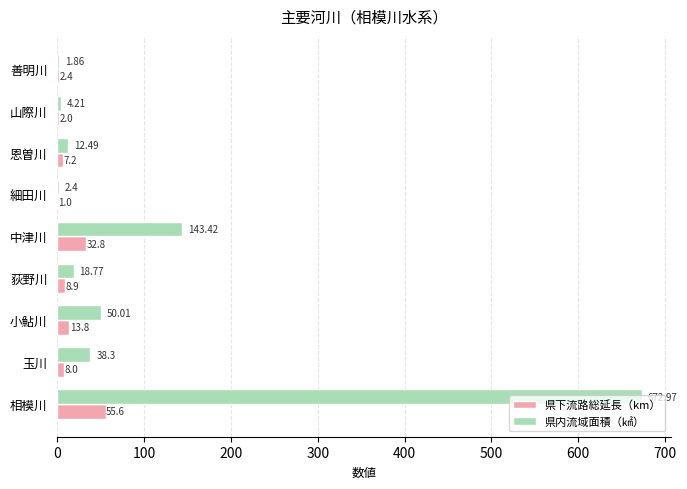

Between 中津川 and 山際川, which series saw the biggest shift?

県内流域面積（㎢）